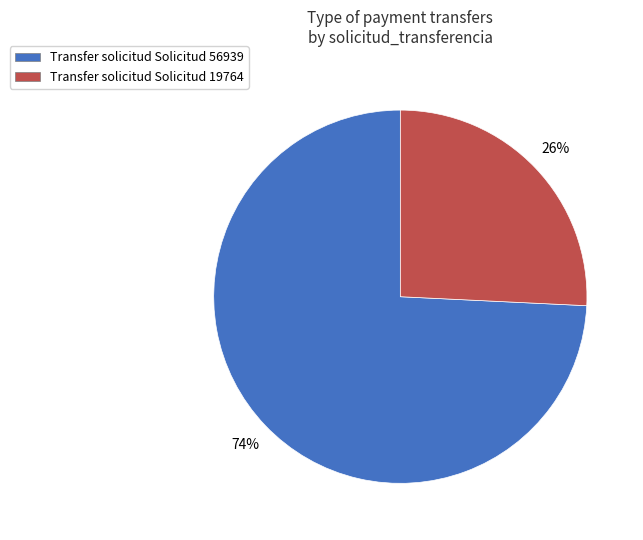

To the nearest percent, what portion does Transfer solicitud Solicitud 56939 represent?

74%